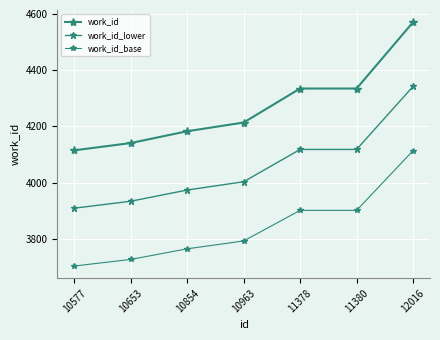

True or false: work_id has more than 1 points higher than both neighbors.

False